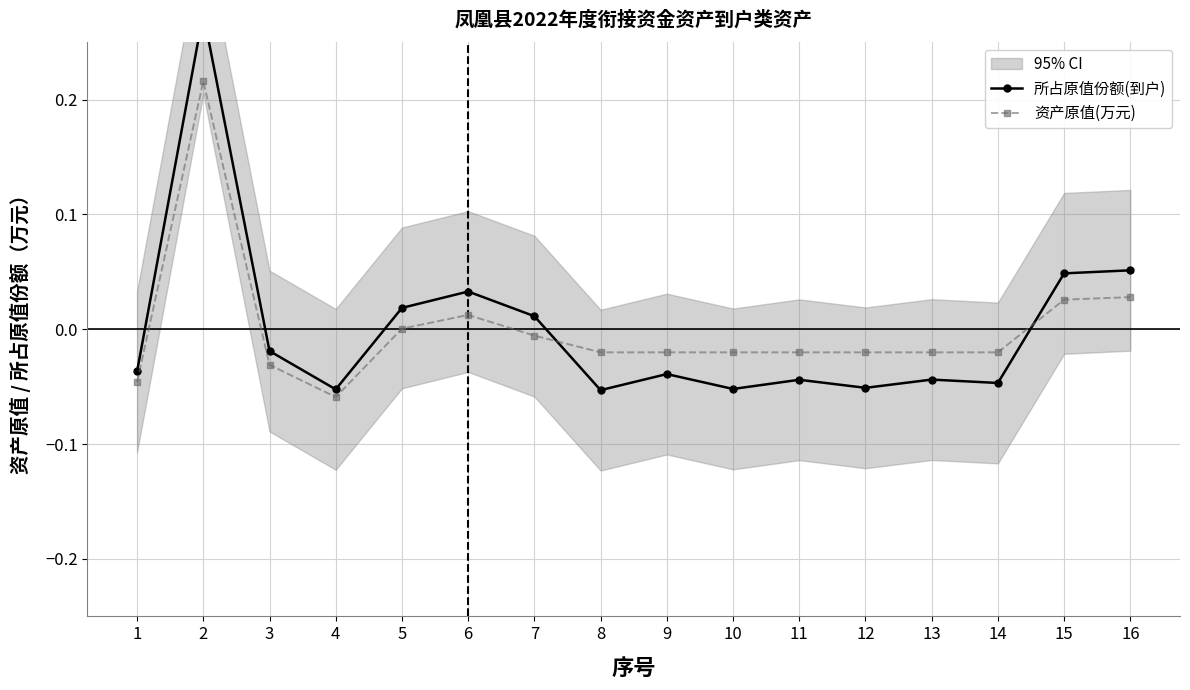

How many interior local valleys does the 资产原值(万元) series have?

1